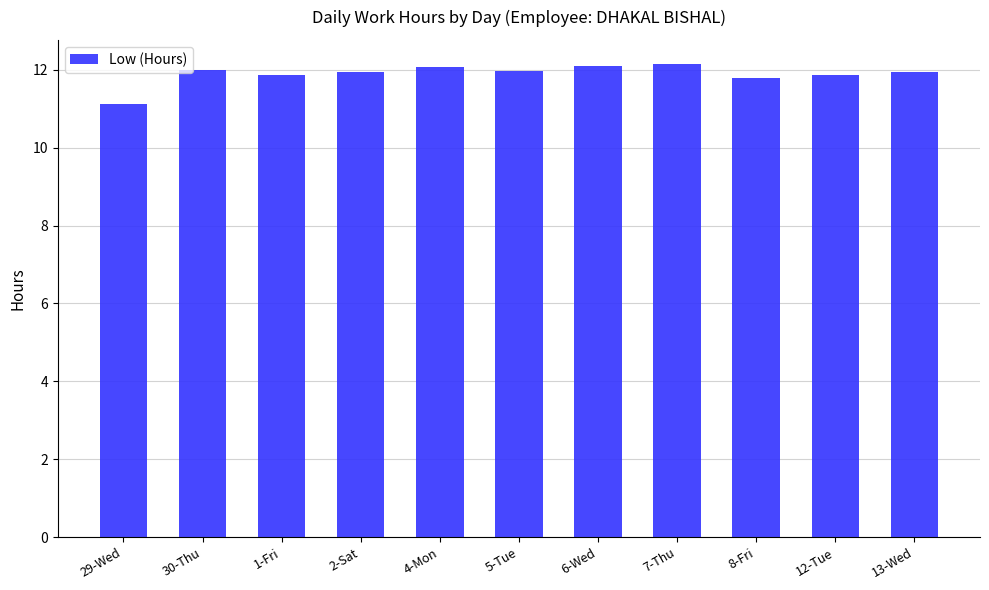

What position from the left is 2-Sat?

4